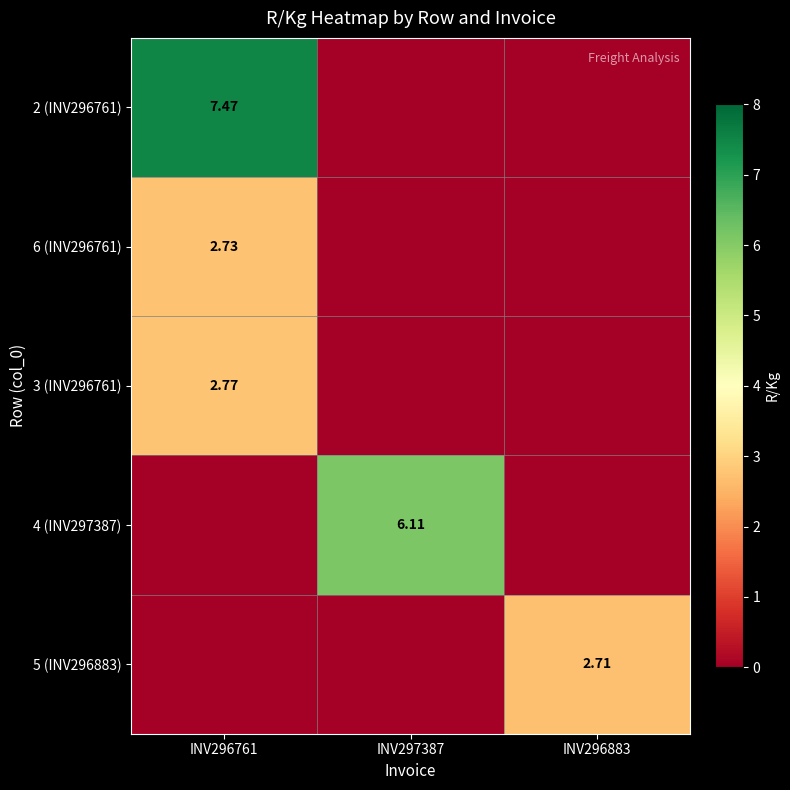

Is the value of 6 (INV296761) at INV296883 greater than the value of 2 (INV296761) at INV296883?

No